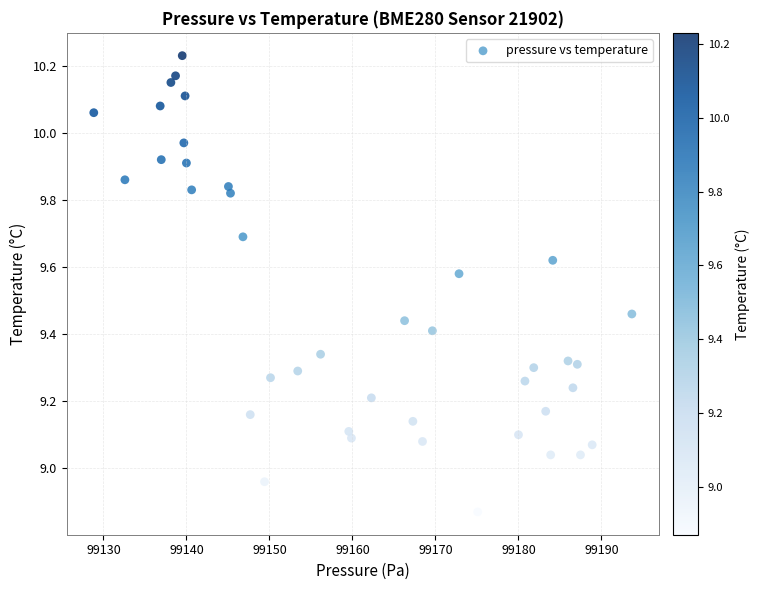

What is the range of X values (max minus min)?

64.8